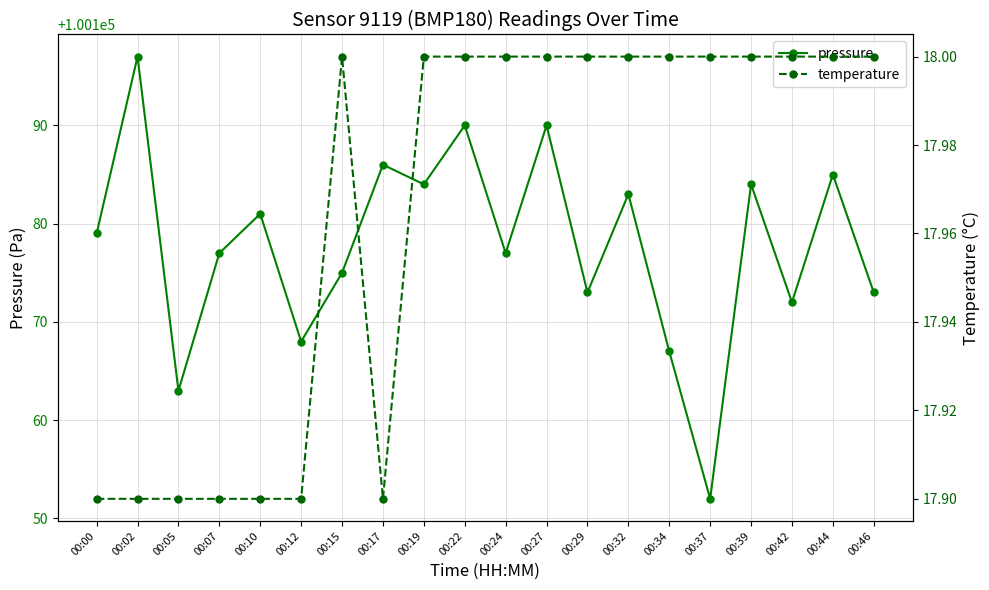

List the labels in order of pressure value, smallest first.

00:37, 00:05, 00:34, 00:12, 00:42, 00:29, 00:46, 00:15, 00:07, 00:24, 00:00, 00:10, 00:32, 00:19, 00:39, 00:44, 00:17, 00:22, 00:27, 00:02